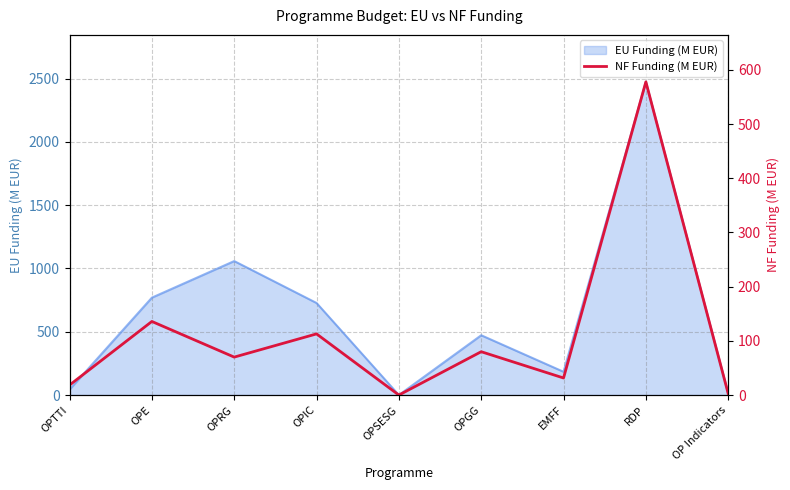

At which category does the chart reach its peak across all series?

RDP